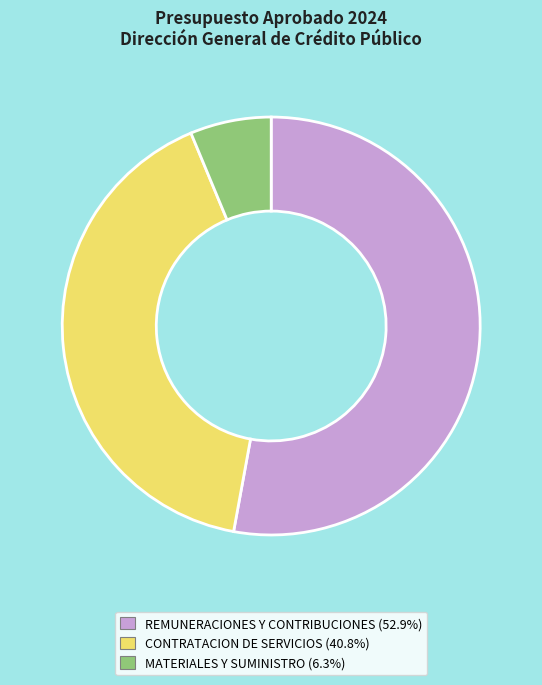

Count the number of slices in the pie.

3